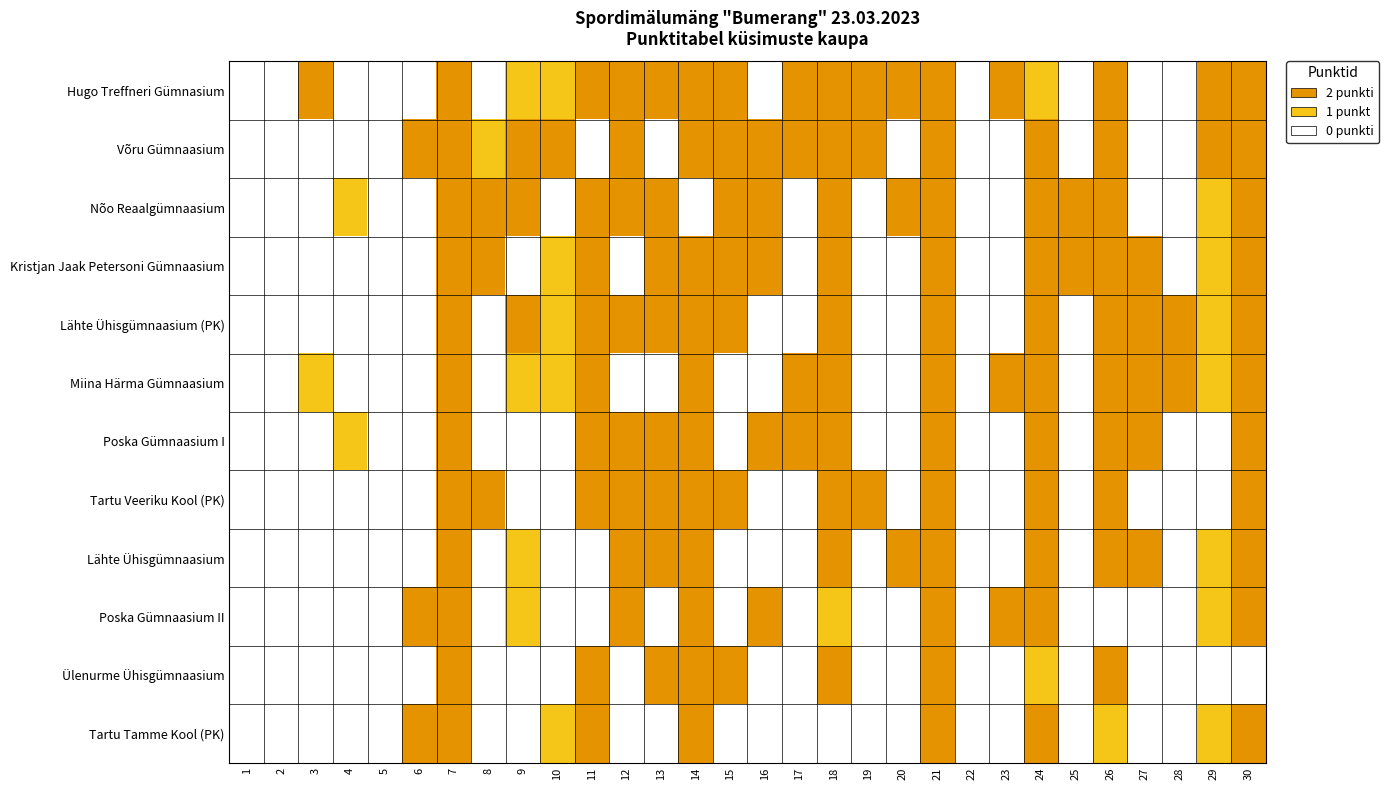

Reading left to right, extract all data points from this chart.

Hugo Treffneri Gümnasium: 1=0	2=0	3=2	4=0	5=0	6=0	7=2	8=0	9=1	10=1	11=2	12=2	13=2	14=2	15=2	16=0	17=2	18=2	19=2	20=2	21=2	22=0	23=2	24=1	25=0	26=2	27=0	28=0	29=2	30=2
Võru Gümnaasium: 1=0	2=0	3=0	4=0	5=0	6=2	7=2	8=1	9=2	10=2	11=0	12=2	13=0	14=2	15=2	16=2	17=2	18=2	19=2	20=0	21=2	22=0	23=0	24=2	25=0	26=2	27=0	28=0	29=2	30=2
Nõo Reaalgümnaasium: 1=0	2=0	3=0	4=1	5=0	6=0	7=2	8=2	9=2	10=0	11=2	12=2	13=2	14=0	15=2	16=2	17=0	18=2	19=0	20=2	21=2	22=0	23=0	24=2	25=2	26=2	27=0	28=0	29=1	30=2
Kristjan Jaak Petersoni Gümnaasium: 1=0	2=0	3=0	4=0	5=0	6=0	7=2	8=2	9=0	10=1	11=2	12=0	13=2	14=2	15=2	16=2	17=0	18=2	19=0	20=0	21=2	22=0	23=0	24=2	25=2	26=2	27=2	28=0	29=1	30=2
Lähte Ühisgümnaasium (PK): 1=0	2=0	3=0	4=0	5=0	6=0	7=2	8=0	9=2	10=1	11=2	12=2	13=2	14=2	15=2	16=0	17=0	18=2	19=0	20=0	21=2	22=0	23=0	24=2	25=0	26=2	27=2	28=2	29=1	30=2
Miina Härma Gümnaasium: 1=0	2=0	3=1	4=0	5=0	6=0	7=2	8=0	9=1	10=1	11=2	12=0	13=0	14=2	15=0	16=0	17=2	18=2	19=0	20=0	21=2	22=0	23=2	24=2	25=0	26=2	27=2	28=2	29=1	30=2
Poska Gümnaasium I: 1=0	2=0	3=0	4=1	5=0	6=0	7=2	8=0	9=0	10=0	11=2	12=2	13=2	14=2	15=0	16=2	17=2	18=2	19=0	20=0	21=2	22=0	23=0	24=2	25=0	26=2	27=2	28=0	29=0	30=2
Tartu Veeriku Kool (PK): 1=0	2=0	3=0	4=0	5=0	6=0	7=2	8=2	9=0	10=0	11=2	12=2	13=2	14=2	15=2	16=0	17=0	18=2	19=2	20=0	21=2	22=0	23=0	24=2	25=0	26=2	27=0	28=0	29=0	30=2
Lähte Ühisgümnaasium: 1=0	2=0	3=0	4=0	5=0	6=0	7=2	8=0	9=1	10=0	11=0	12=2	13=2	14=2	15=0	16=0	17=0	18=2	19=0	20=2	21=2	22=0	23=0	24=2	25=0	26=2	27=2	28=0	29=1	30=2
Poska Gümnaasium II: 1=0	2=0	3=0	4=0	5=0	6=2	7=2	8=0	9=1	10=0	11=0	12=2	13=0	14=2	15=0	16=2	17=0	18=1	19=0	20=0	21=2	22=0	23=2	24=2	25=0	26=0	27=0	28=0	29=1	30=2
Ülenurme Ühisgümnaasium: 1=0	2=0	3=0	4=0	5=0	6=0	7=2	8=0	9=0	10=0	11=2	12=0	13=2	14=2	15=2	16=0	17=0	18=2	19=0	20=0	21=2	22=0	23=0	24=1	25=0	26=2	27=0	28=0	29=0	30=0
Tartu Tamme Kool (PK): 1=0	2=0	3=0	4=0	5=0	6=2	7=2	8=0	9=0	10=1	11=2	12=0	13=0	14=2	15=0	16=0	17=0	18=0	19=0	20=0	21=2	22=0	23=0	24=2	25=0	26=1	27=0	28=0	29=1	30=2